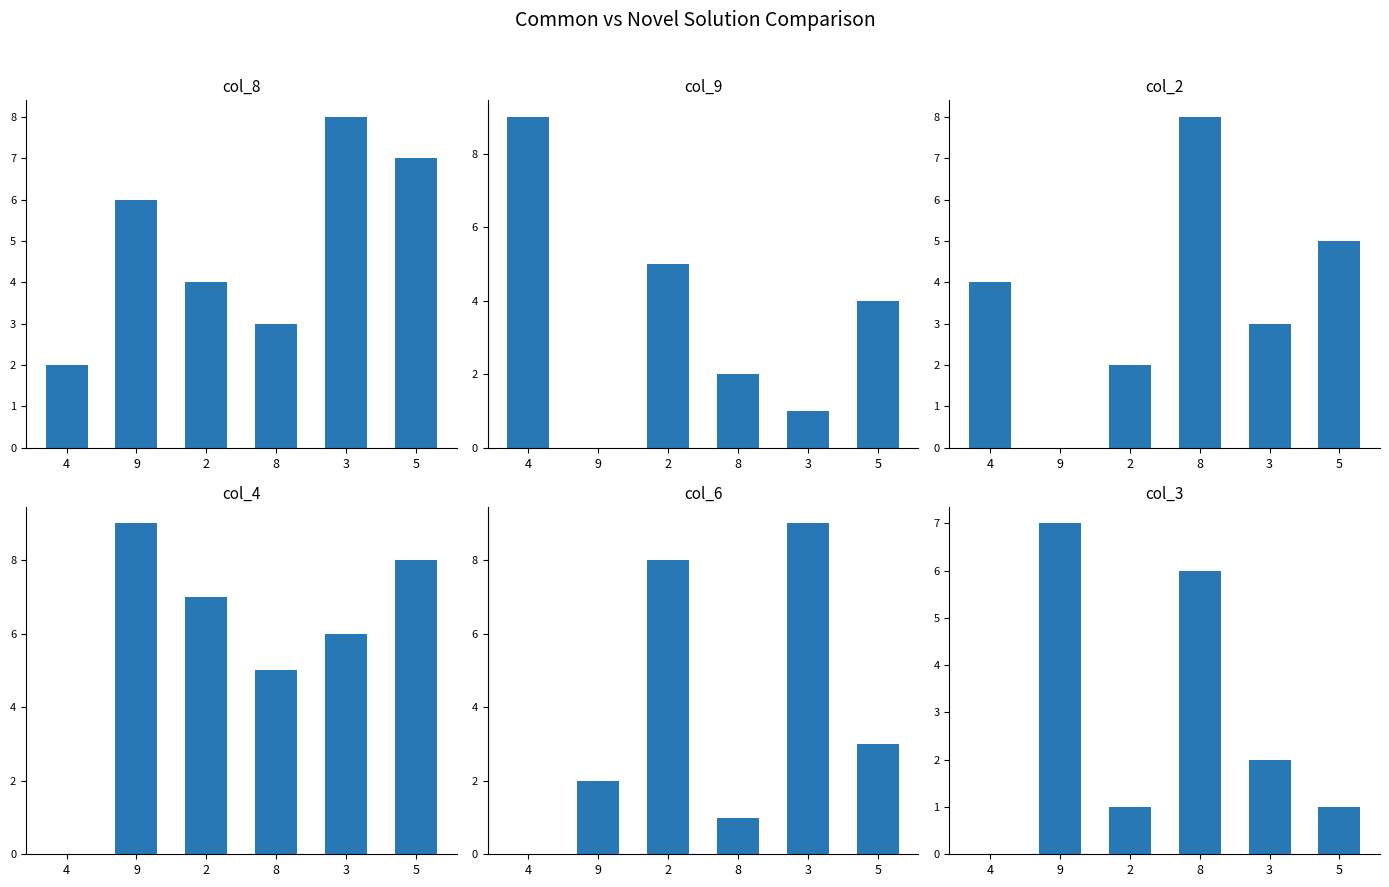

At which category is the sum across all series the highest?

3